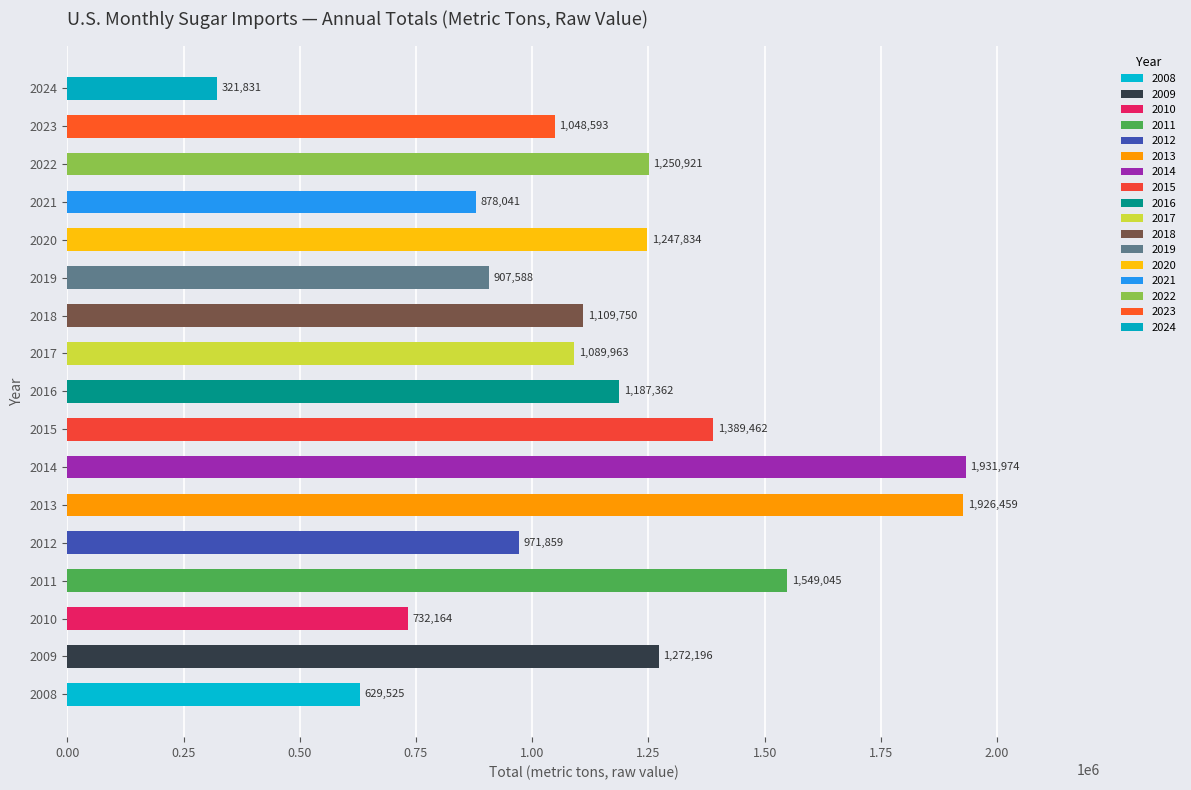

Reading right to left, list all the values displayed in this chart.

2024=321830.8	2023=1048593.4	2022=1250921.4	2021=878041.2	2020=1247834.1	2019=907587.9	2018=1109750.0	2017=1089963.0	2016=1187362.2	2015=1389462.1	2014=1931974.3	2013=1926458.8	2012=971859.0	2011=1549044.8	2010=732164.0	2009=1272196.0	2008=629525.0